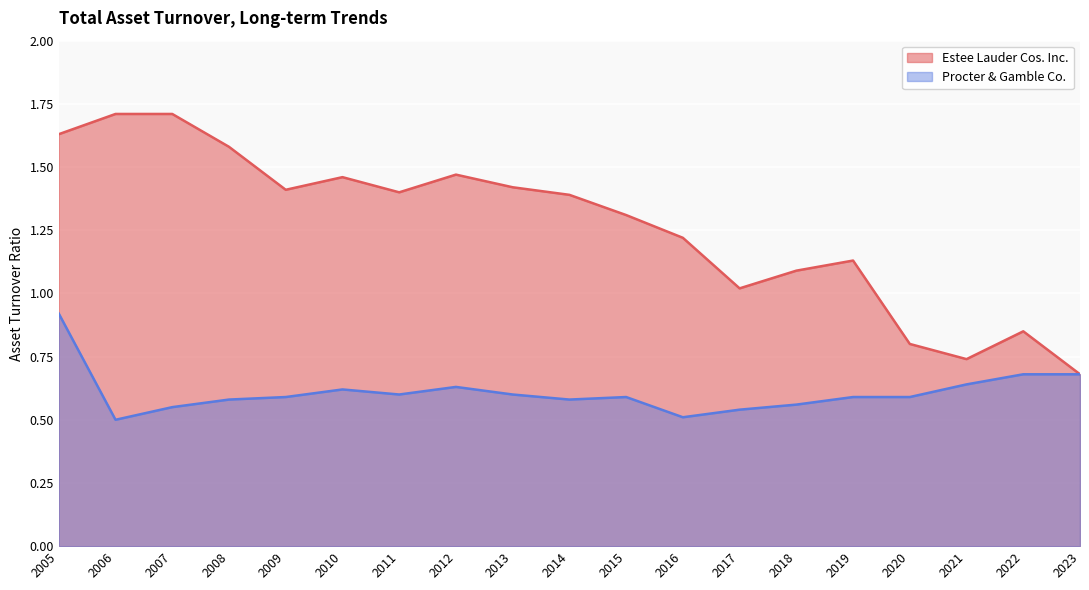

At which label does Estee Lauder Cos. Inc. first exceed 1?

2005